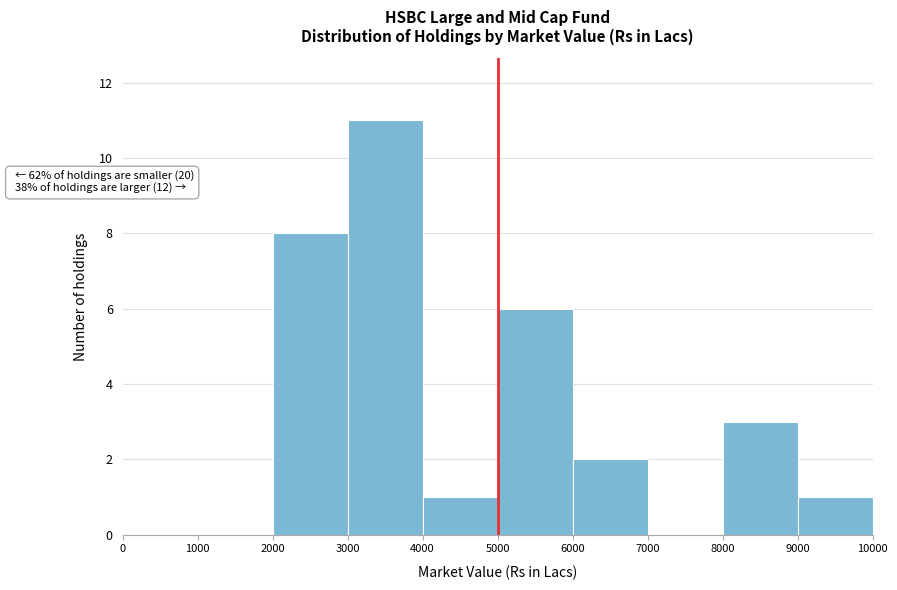

Over which range of the x-axis is the bar tallest?

3000 to 4000